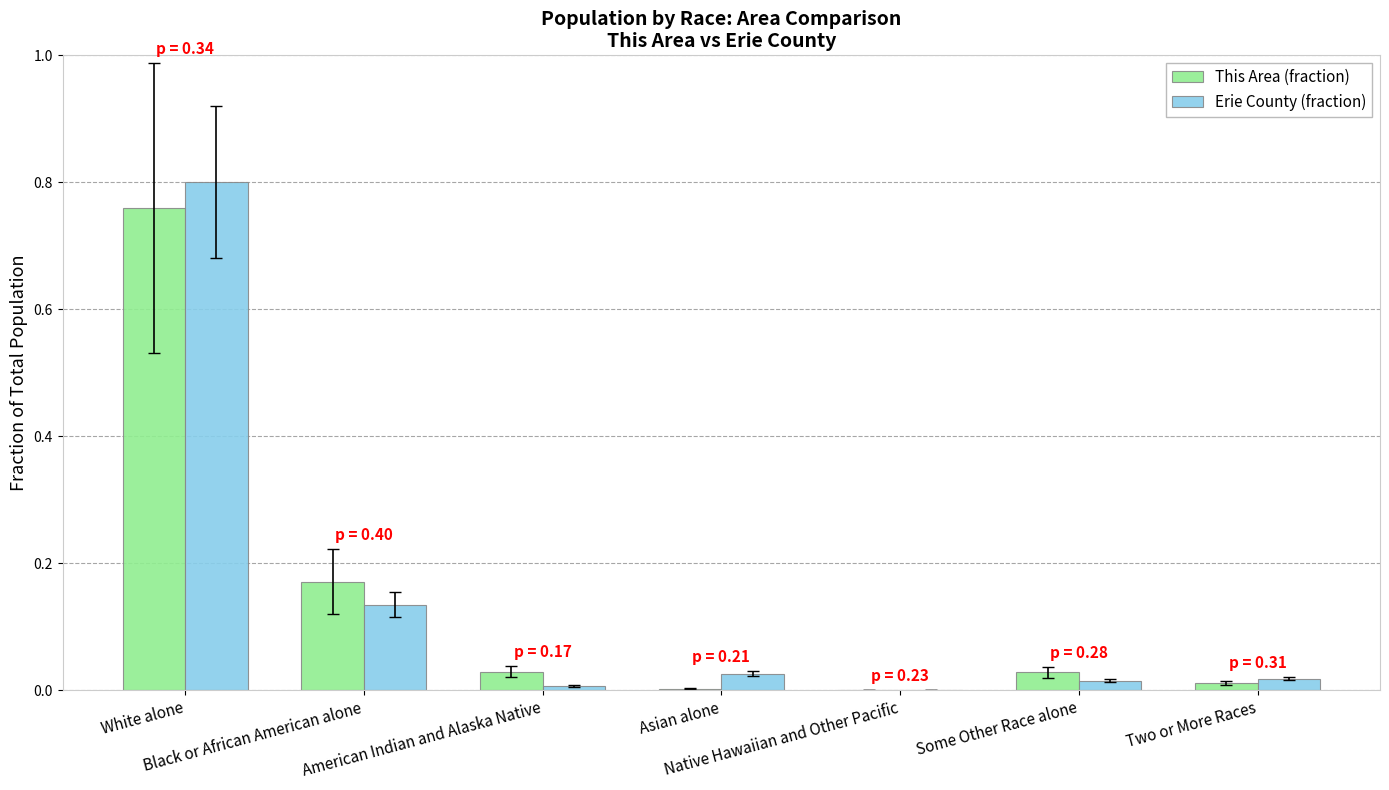

The Erie County (fraction) series shows 0.0 at Some Other Race alone. True or false?

True